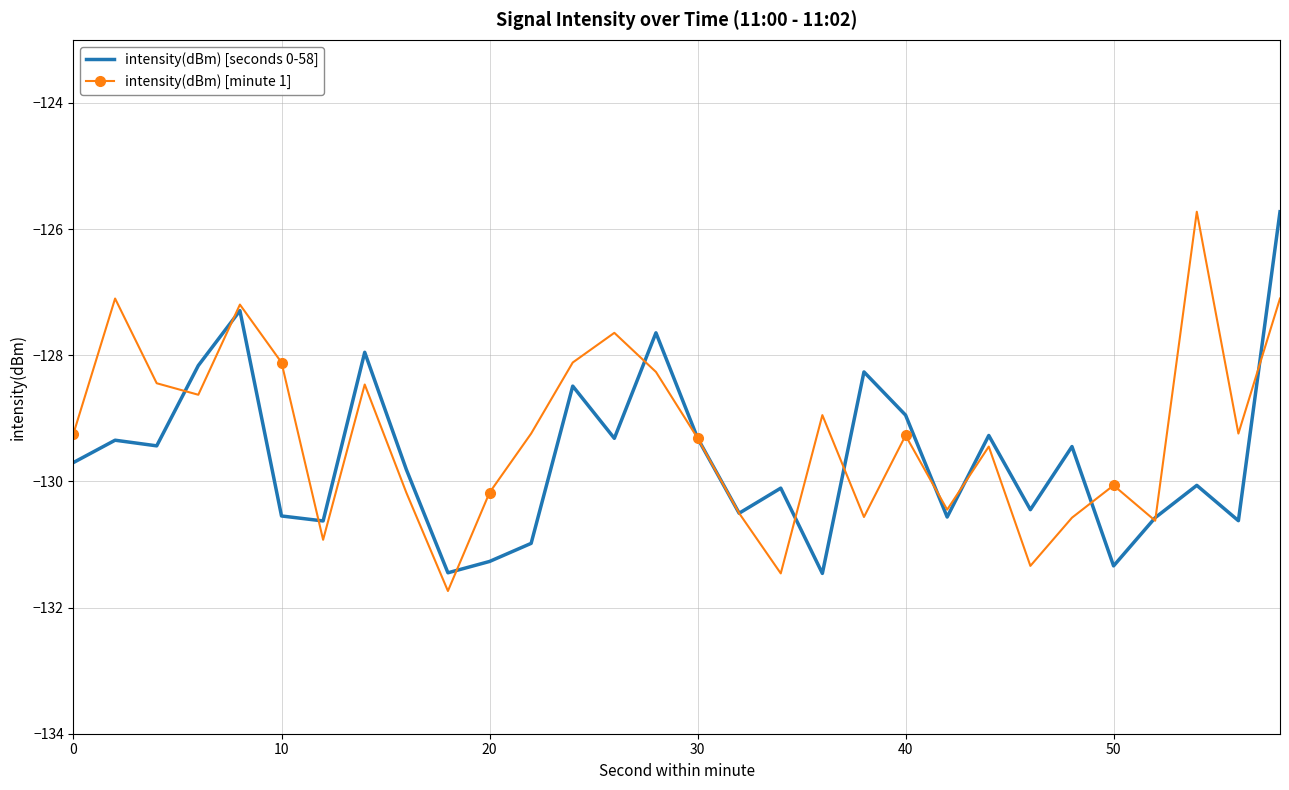

What is the minimum value shown in the chart?

-131.7